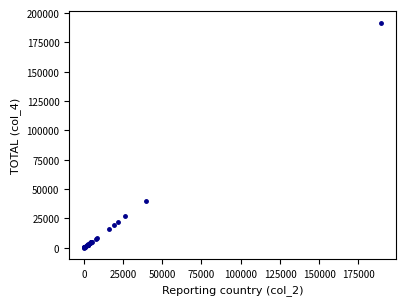

What Y value in the scatter plot is closest to 96012?

39628.2